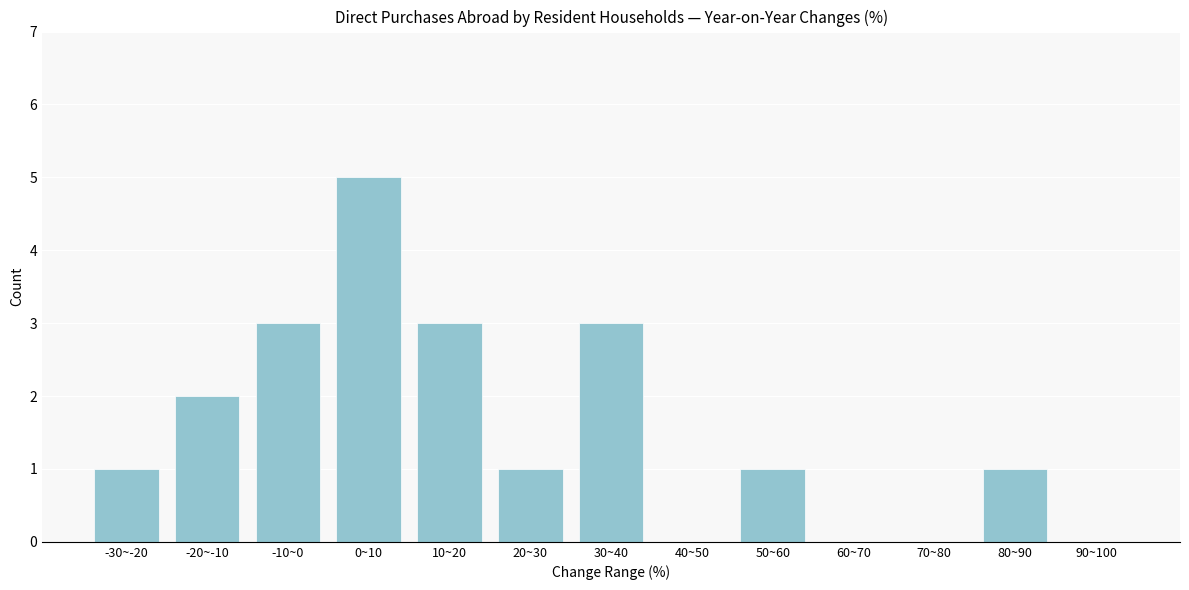

Reading left to right, extract all data points from this chart.

-30~-20=1	-20~-10=2	-10~0=3	0~10=5	10~20=3	20~30=1	30~40=3	40~50=0	50~60=1	60~70=0	70~80=0	80~90=1	90~100=0